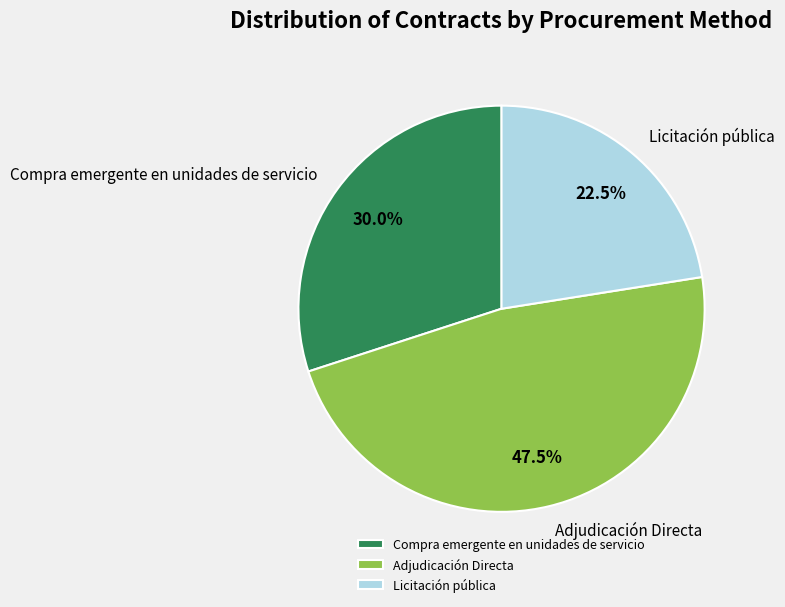

Between Adjudicación Directa and Compra emergente en unidades de servicio, which is larger?

Adjudicación Directa